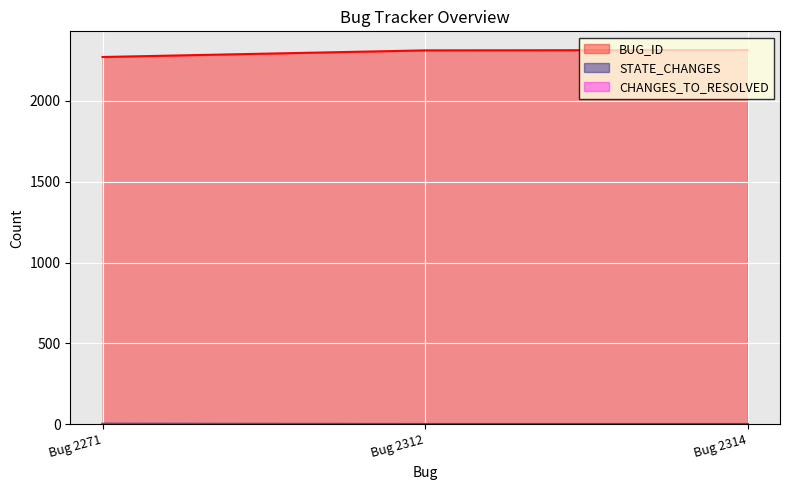

What are all the series names shown in the legend?

BUG_ID, STATE_CHANGES, CHANGES_TO_RESOLVED